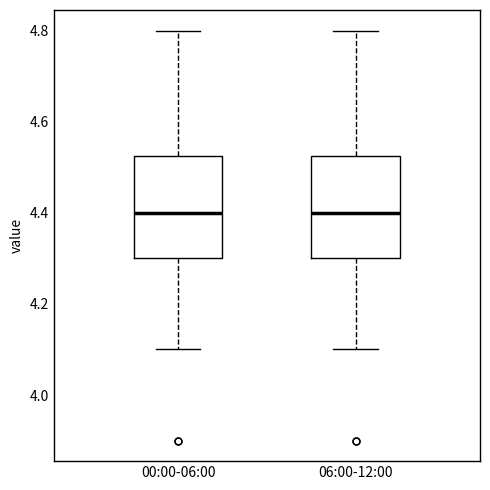

Where does the upper whisker of the box for 00:00-06:00 end on the y-axis? The values are not printed on the chart, so give them approximately, as read against the axis.

4.80